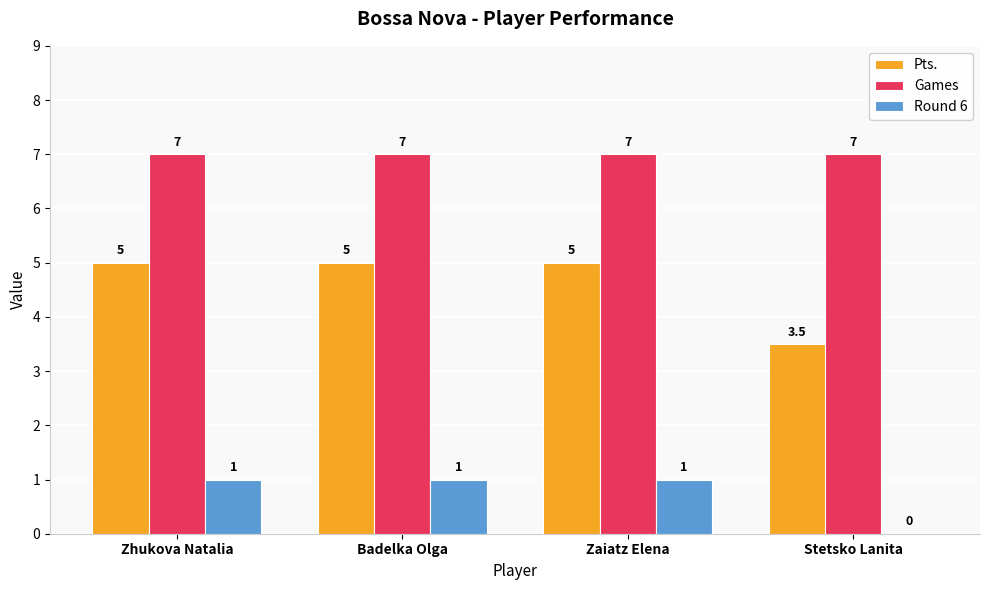

Which series changed the most between Zhukova Natalia and Stetsko Lanita?

Pts.